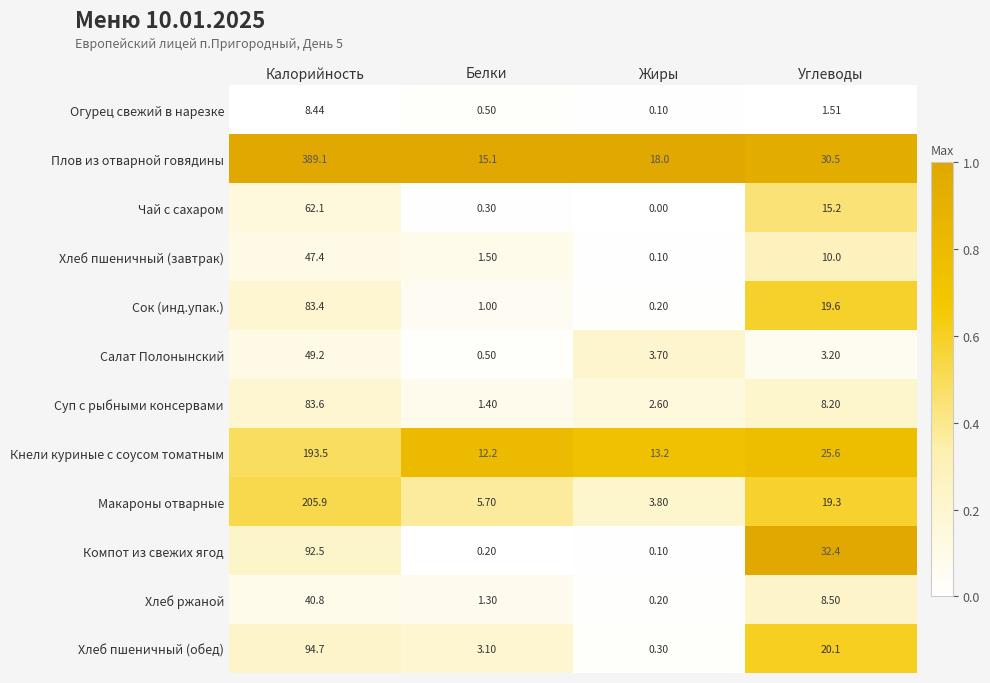

Where does the Салат Полонынский series first go above 3?

Калорийность